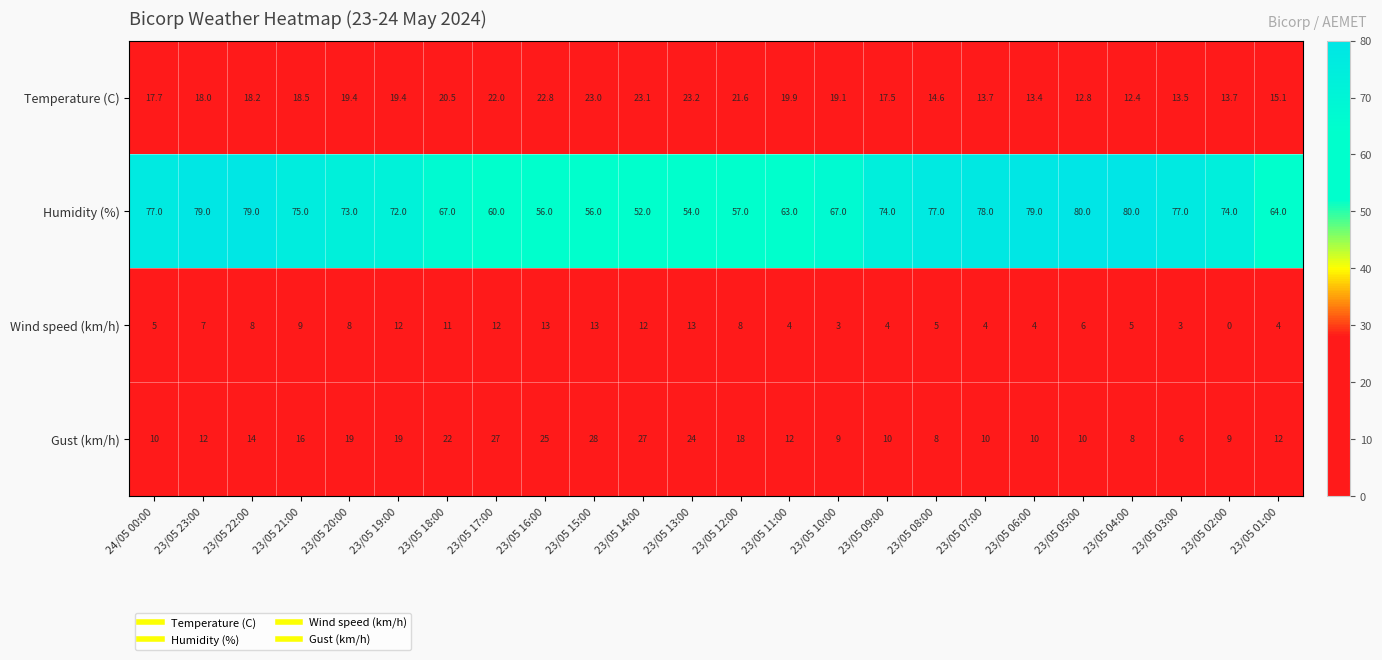

What is the total value across all series at 23/05 17:00?

121.0